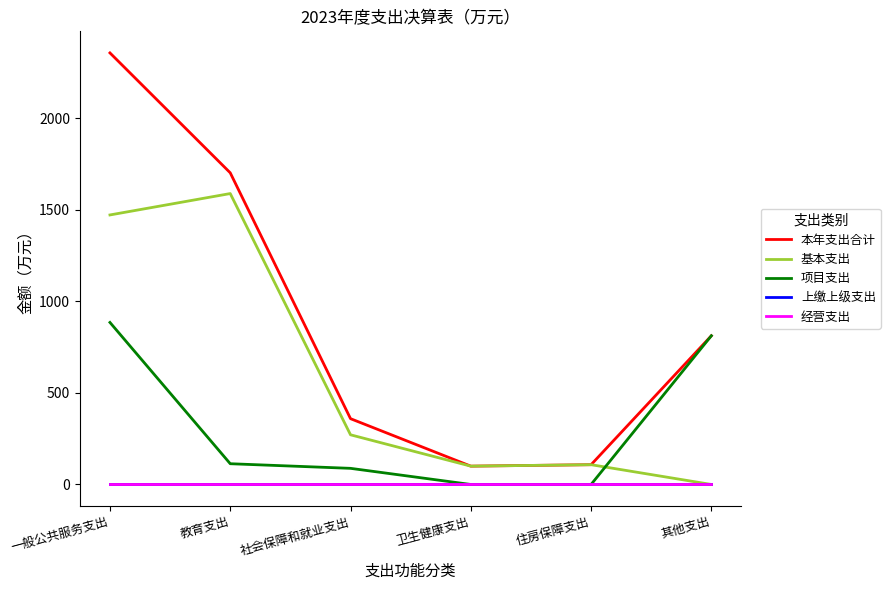

List the labels in order of 基本支出 value, smallest first.

其他支出, 卫生健康支出, 住房保障支出, 社会保障和就业支出, 一般公共服务支出, 教育支出